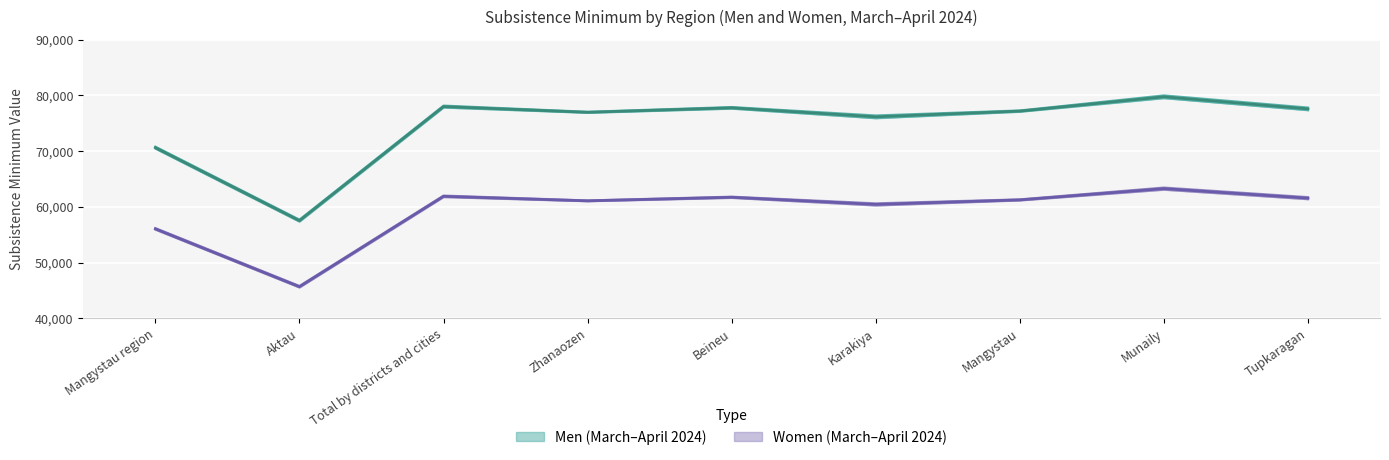

What is the sum of the Men March 2024 values at Munaily and Mangystau?

156574